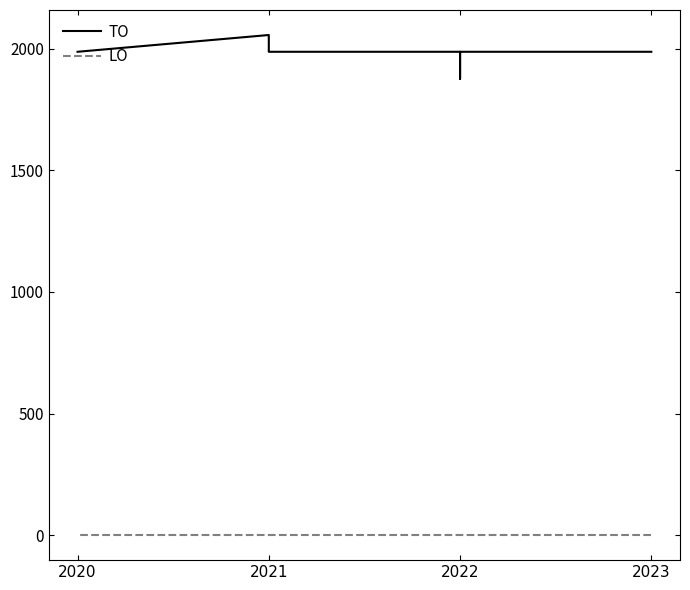

True or false: LO and TO intersect in this chart.

False